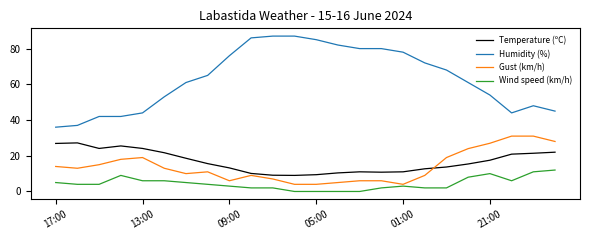

What is the difference between the maximum and minimum values in the Humidity (%) series?

51.0